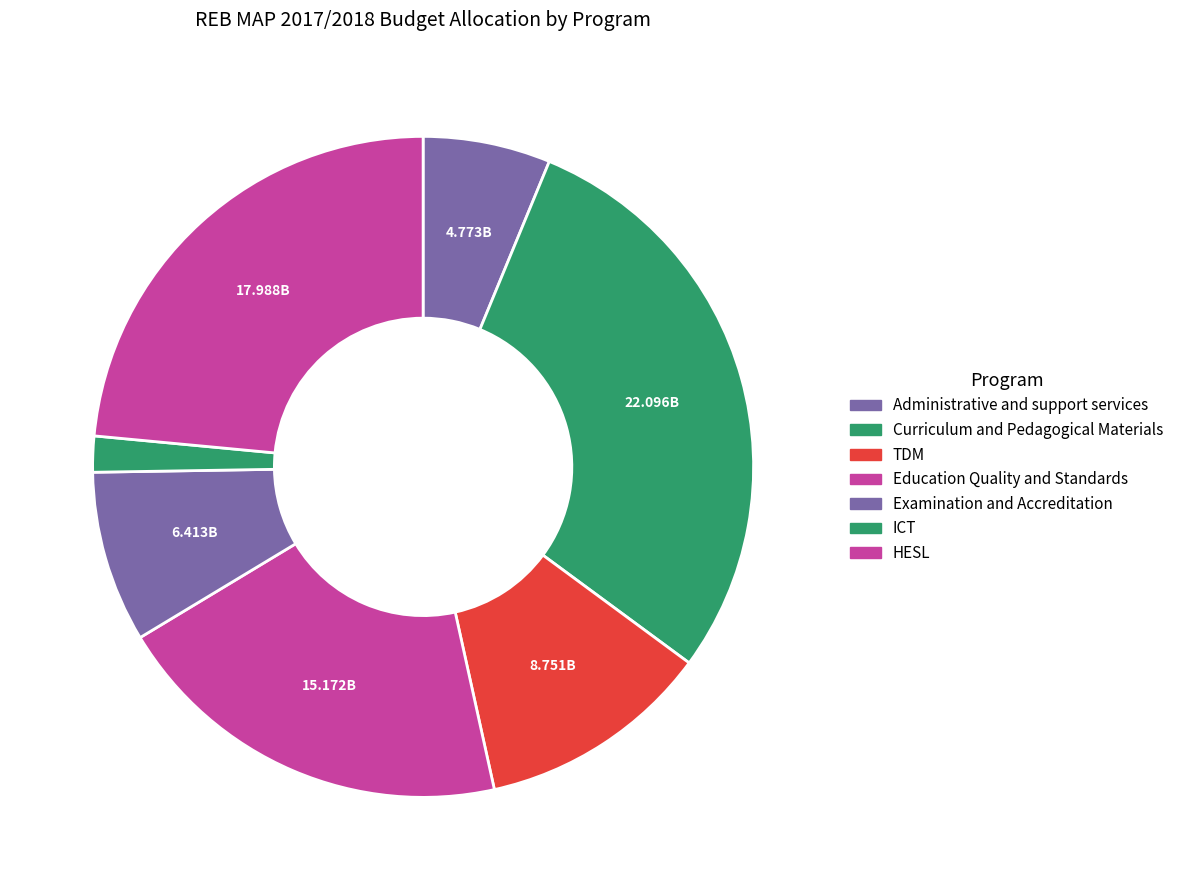

What percentage is NOT represented by Examination and Accreditation?

91.6%